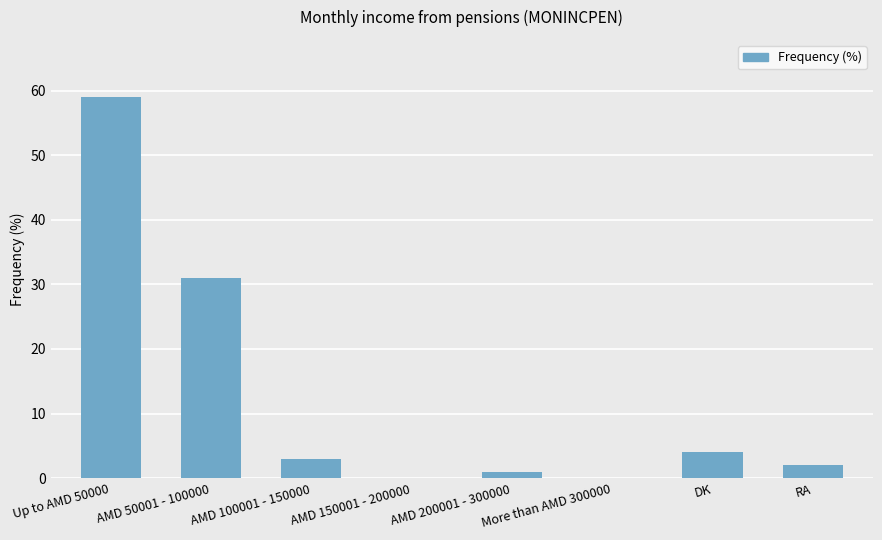

What is the sum of the values at Up to AMD 50000 and AMD 100001 - 150000?

62